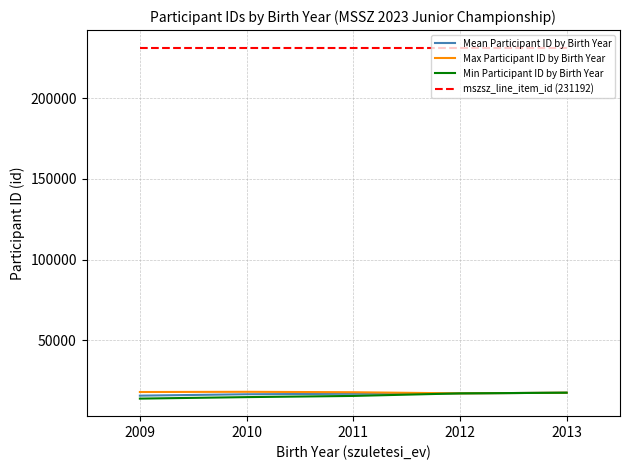

What is the sum of the Min Participant ID by Birth Year values at 2012 and 2011?

32798.0